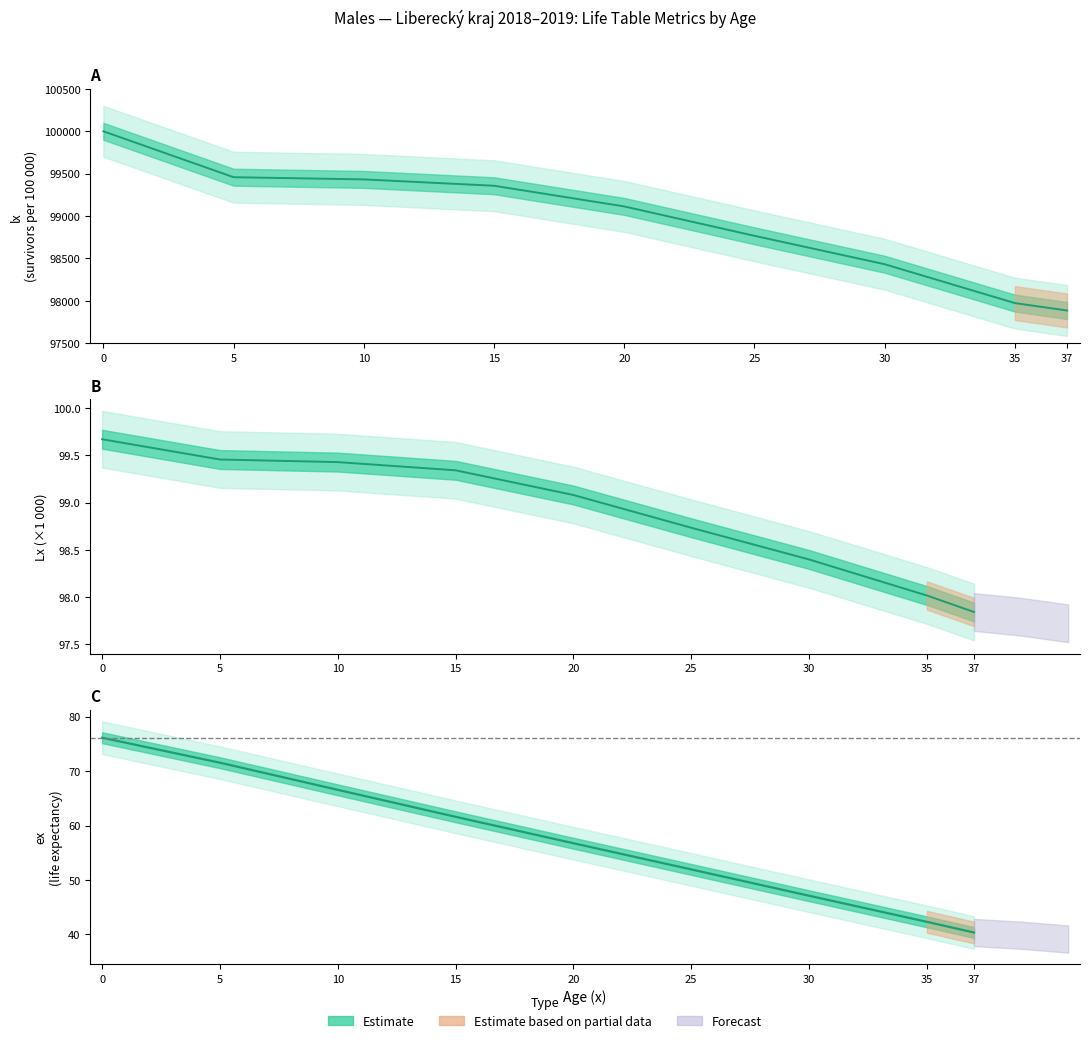

Reading left to right, extract all data points from this chart.

lx: 100000.0	99458.6	99432.8	99357.8	99114.0	98767.4	98432.4	97974.2	97886.9
Lx: 99.7	99.5	99.4	99.3	99.1	98.7	98.4	98.0	97.8
Tx: 76.1	71.5	66.6	61.6	56.8	51.9	47.1	42.3	40.4